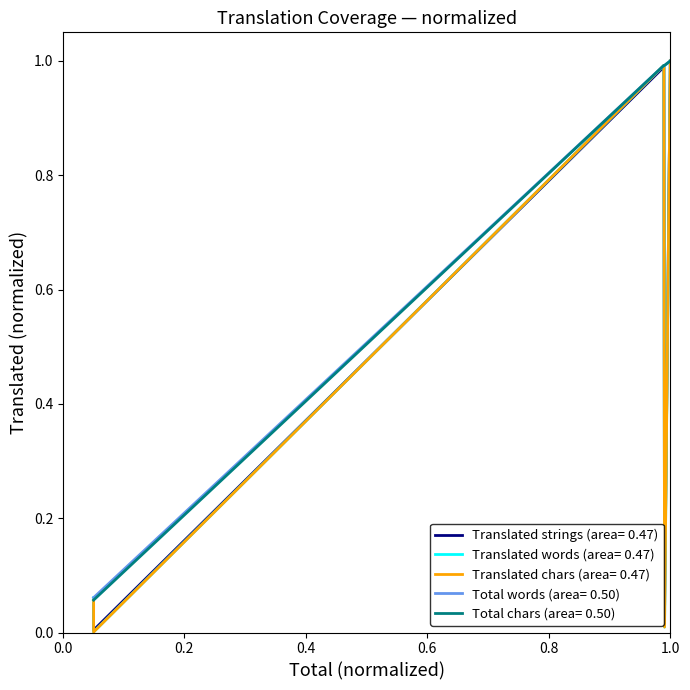

Reading left to right, what are all the values shown in this chart?

translated: 0.1	0.1	1.0	1.0	1.0
translated_words: 0.1	0.1	1.0	1.0	1.0
translated_percent: 0.1	0.0	1.0	0.0	1.0